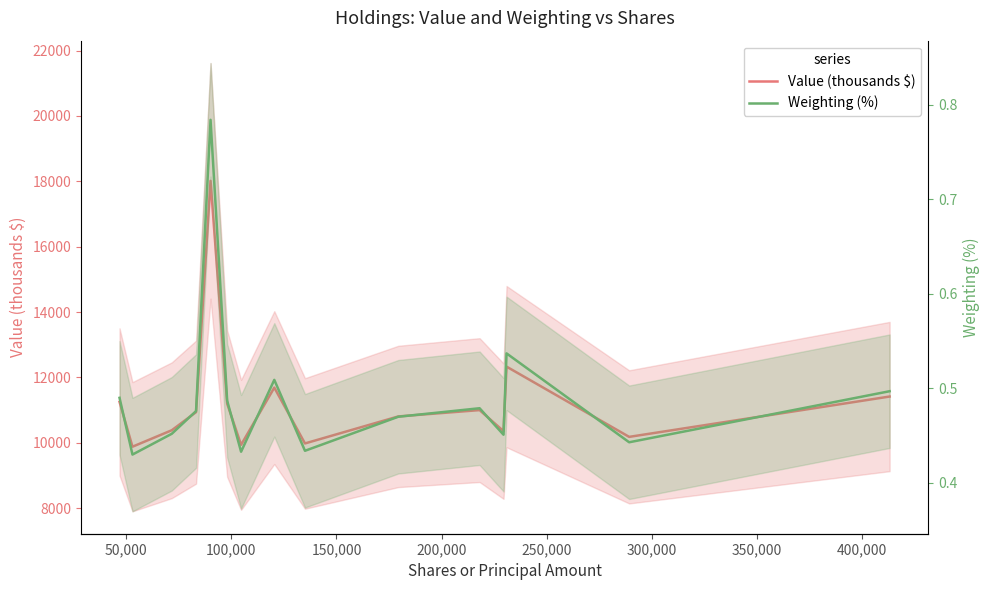

How many interior local valleys does the Weighting (%) series have?

5